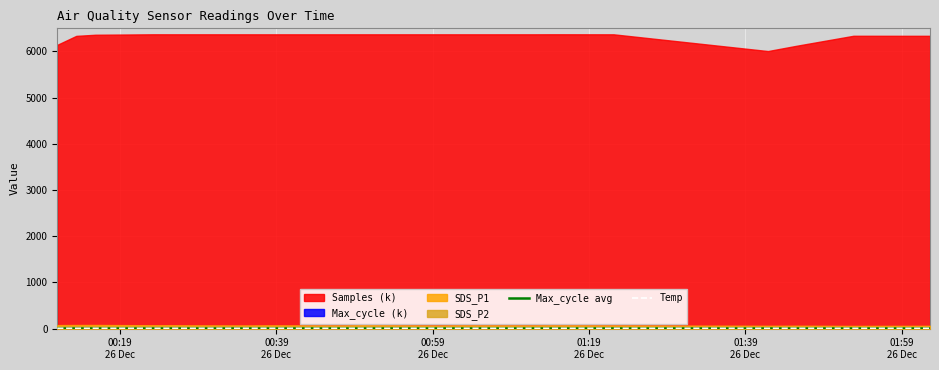

True or false: Temp and Max_cycle avg intersect in this chart.

False